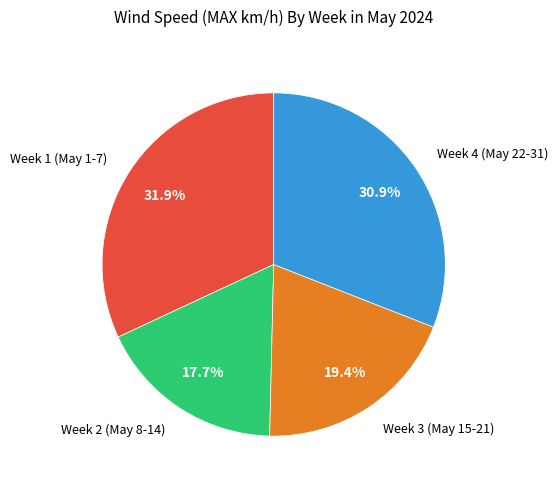

Is there a majority slice in this chart?

No